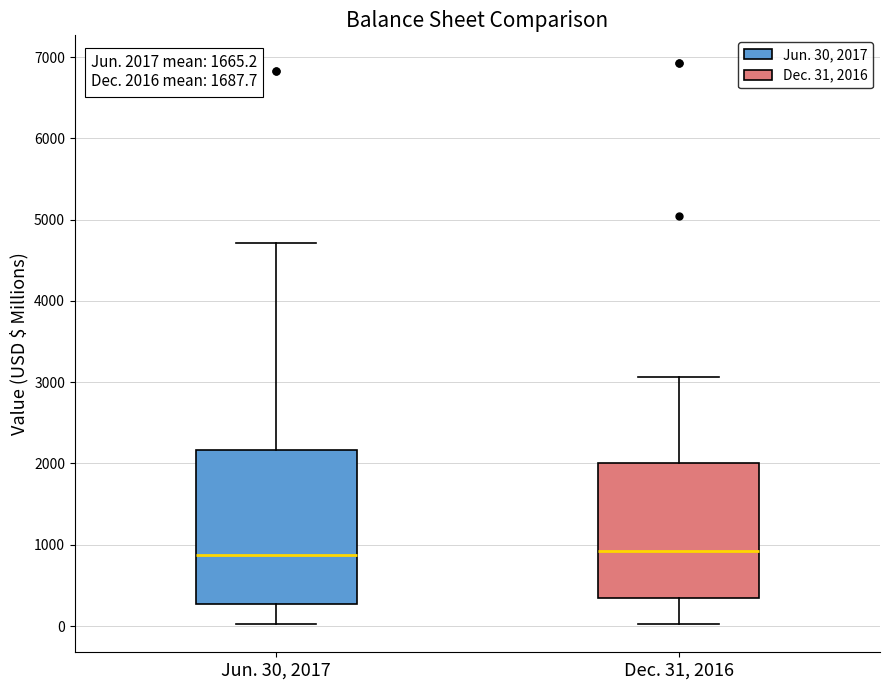

Comparing the boxes themselves (not the whiskers), which one is the tallest?

Jun. 30, 2017